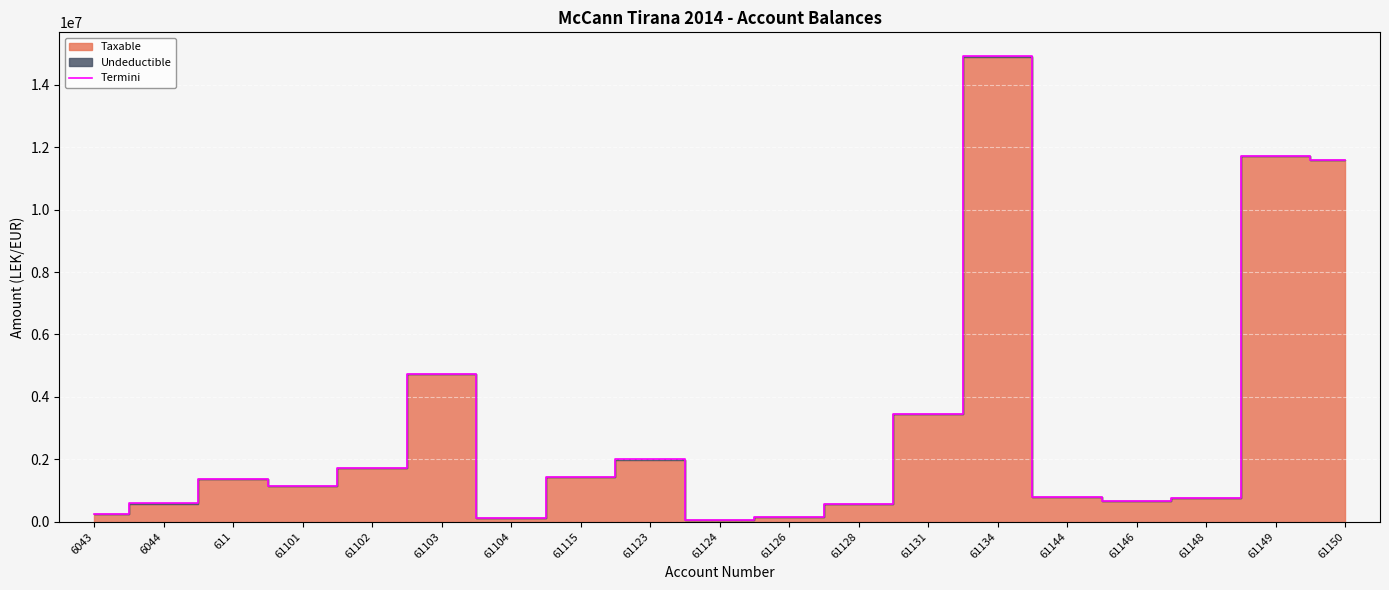

At which category does the chart reach its peak across all series?

61134